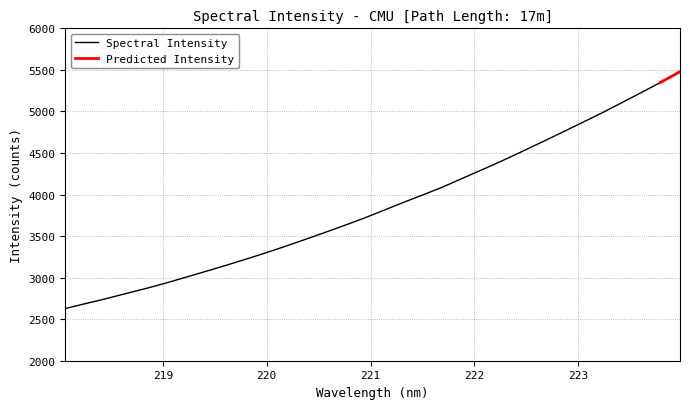

Does the chart have visible grid lines?

Yes